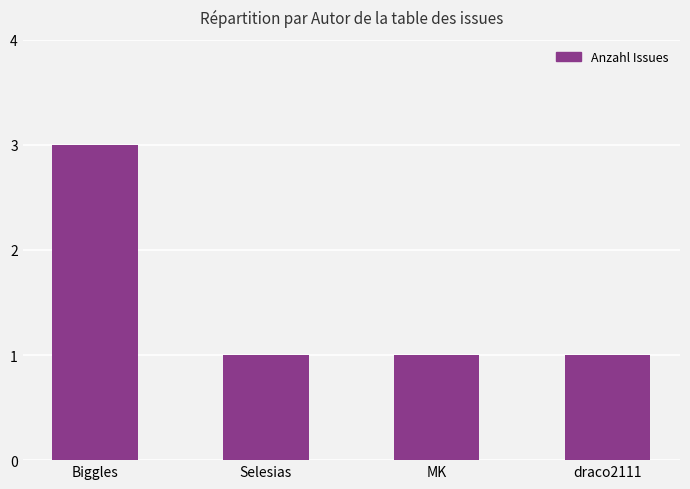

What is the difference between the maximum and minimum values?

2